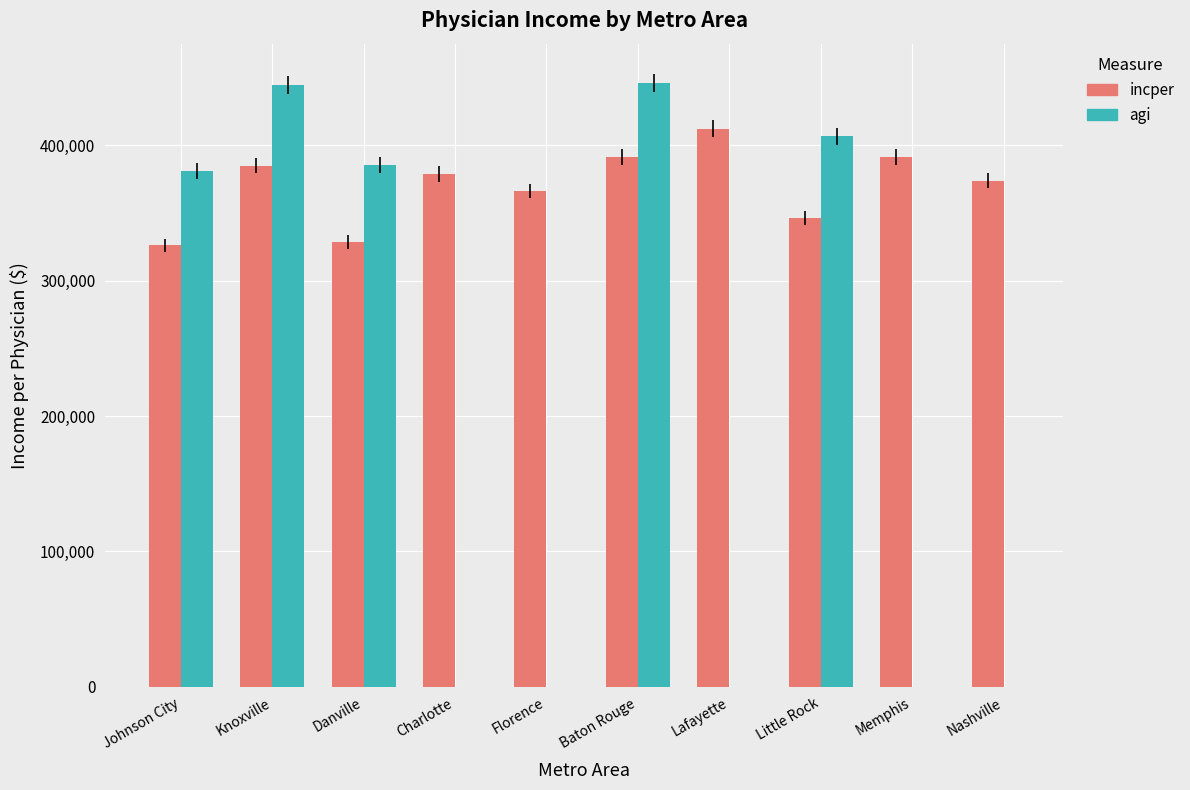

What is the lowest value of the agi series?

381000.0